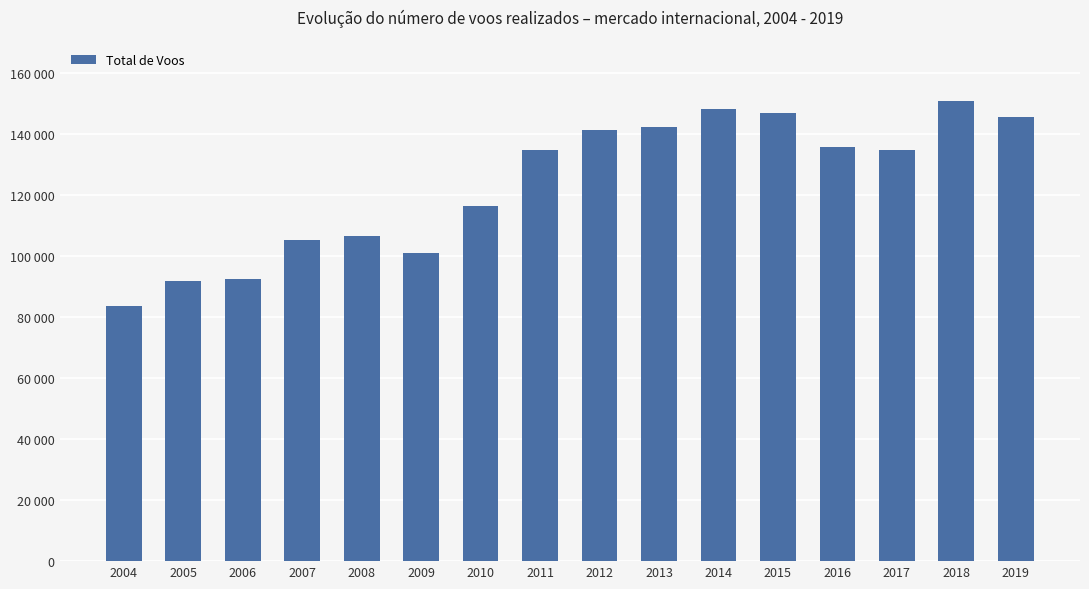

What is the value of the 3rd bar from the left?

92431